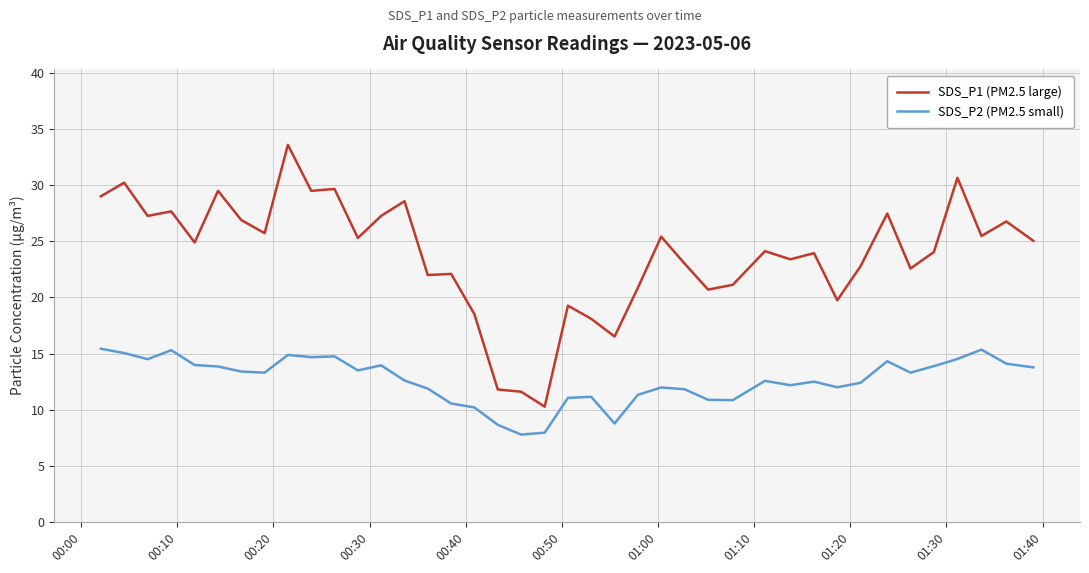

Which series has the widest spread of values?

SDS_P1 (PM2.5 large)